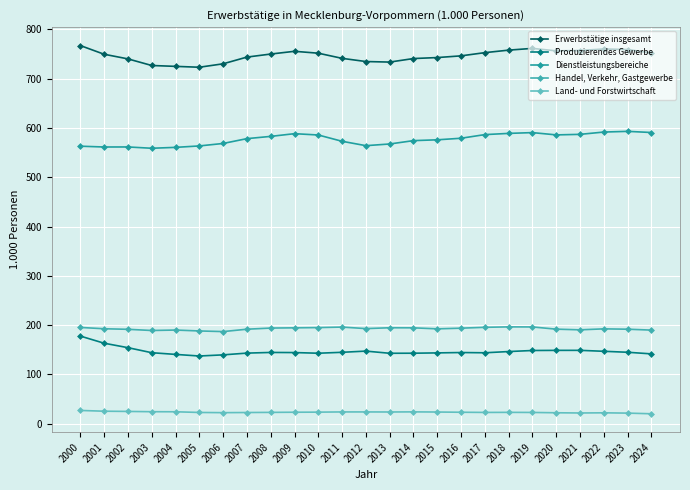

True or false: Dienstleistungsbereiche has more than 0 interior local peaks.

True